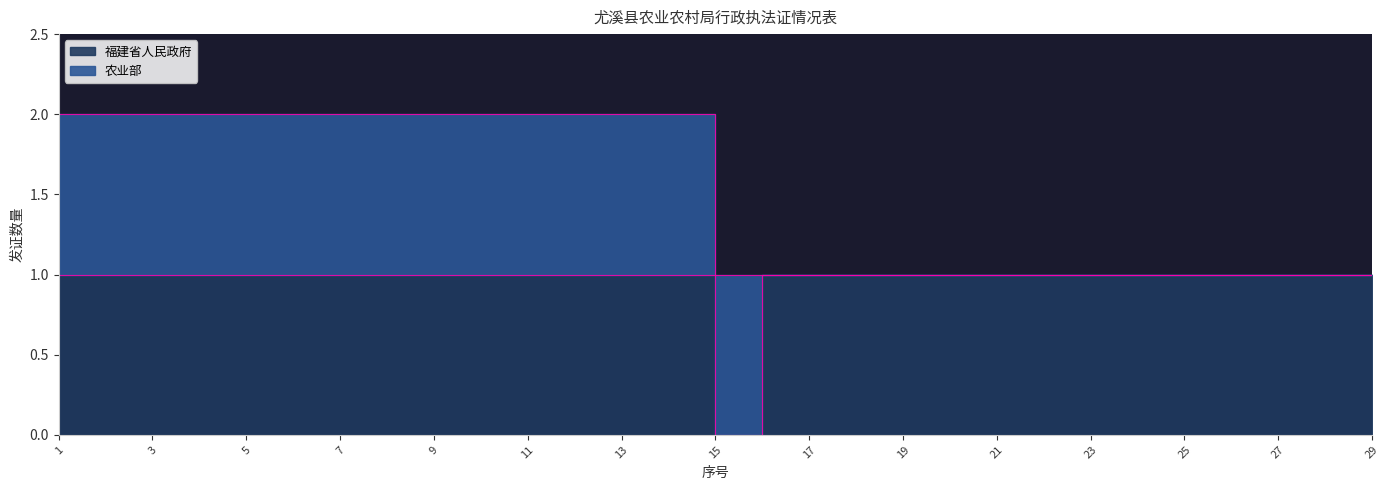

The chart shows a value of 0 at 14. True or false?

False